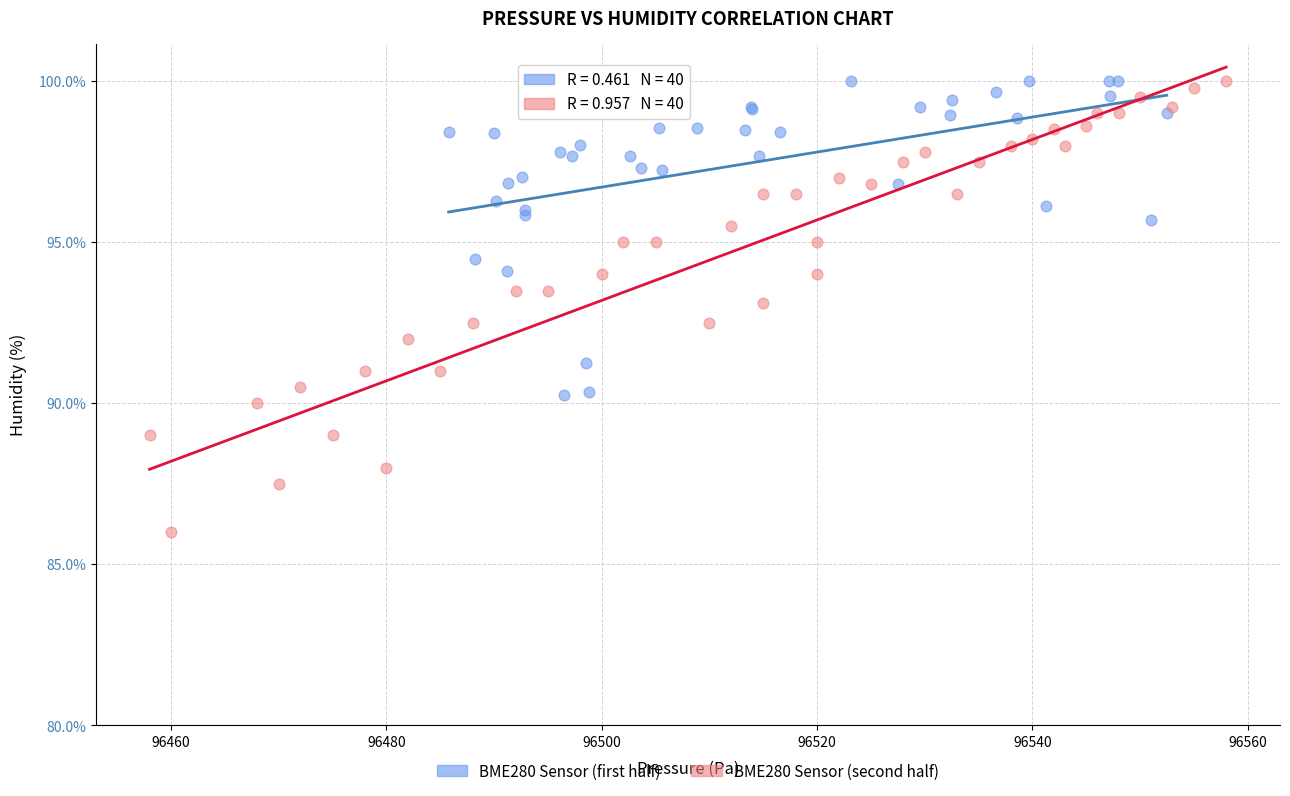

Which series has the widest spread of Y values?

BME280 Sensor (second half)